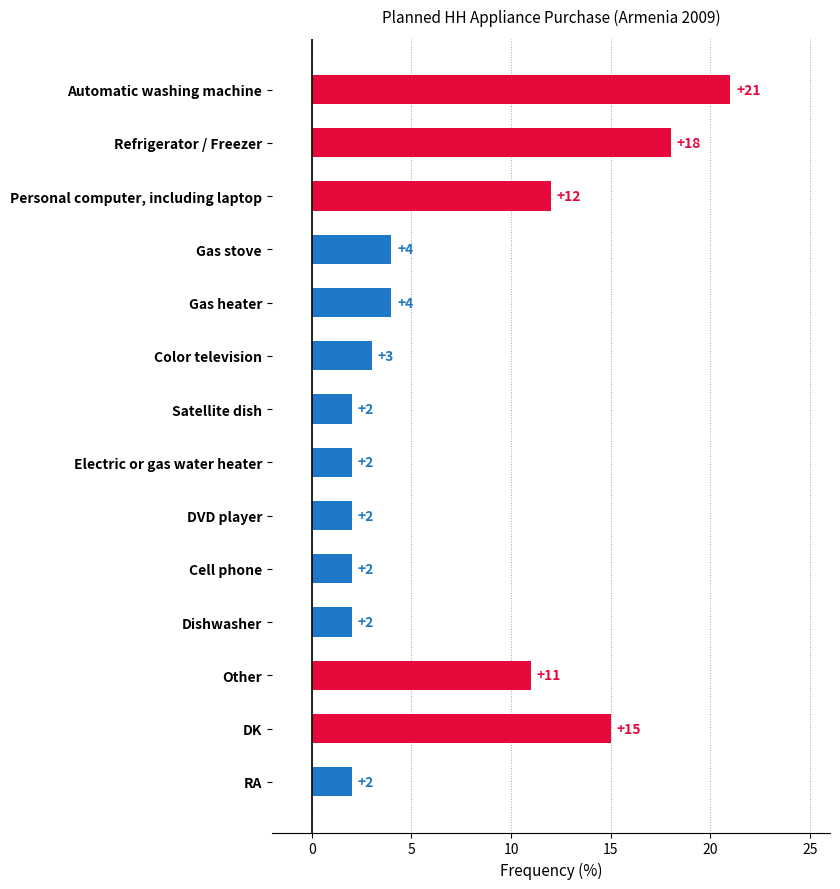

What is the difference between the maximum and minimum values?

19